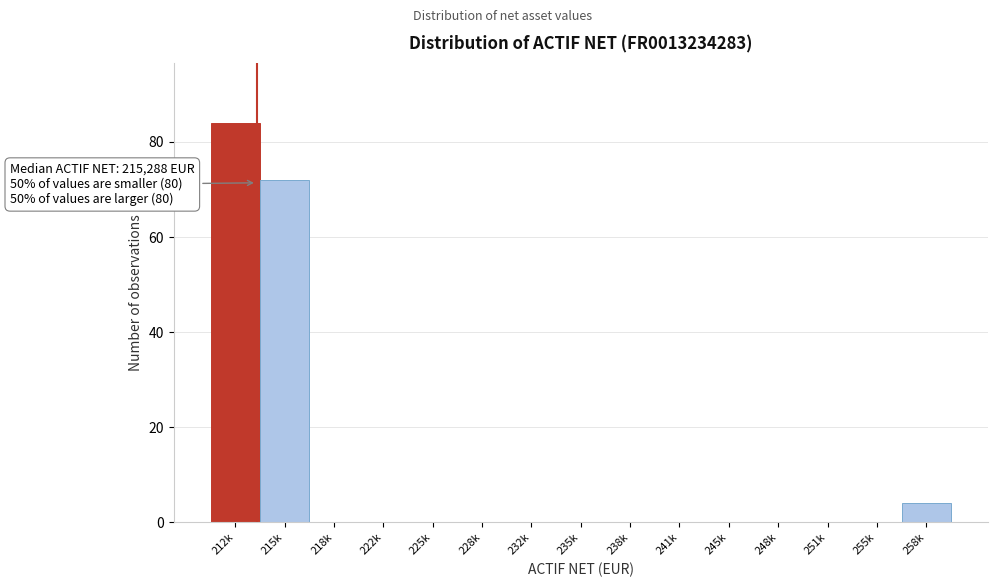

Reading right to left, list all the values displayed in this chart.

258k=4	255k=0	251k=0	248k=0	245k=0	241k=0	238k=0	235k=0	232k=0	228k=0	225k=0	222k=0	218k=0	215k=72	212k=84